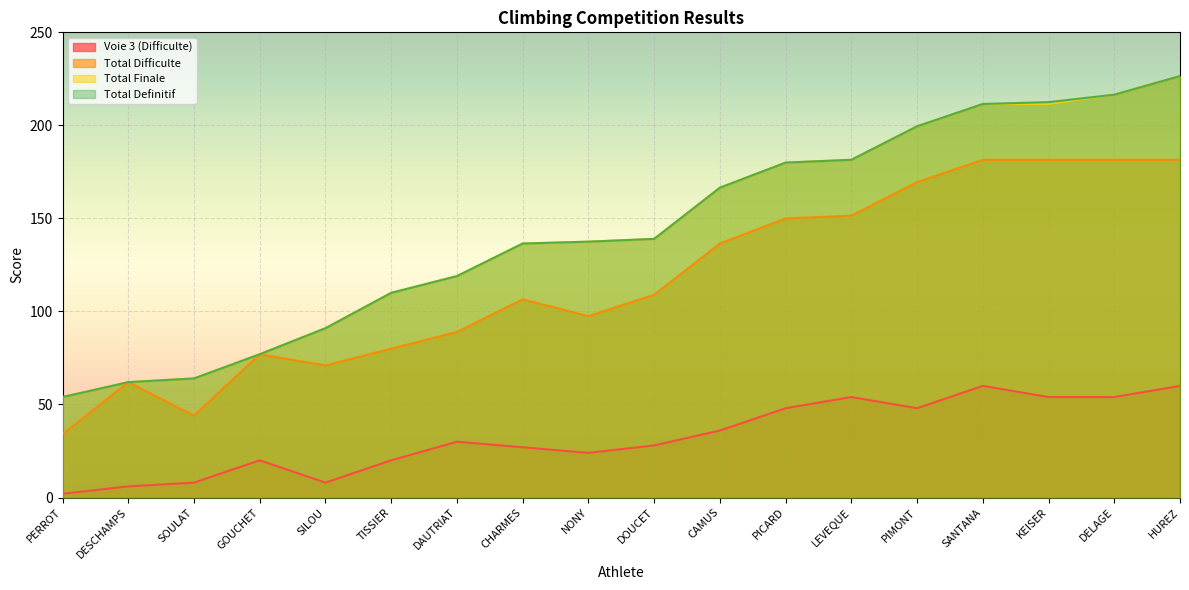

Which series changed the most between DESCHAMPS and HUREZ?

Total Finale